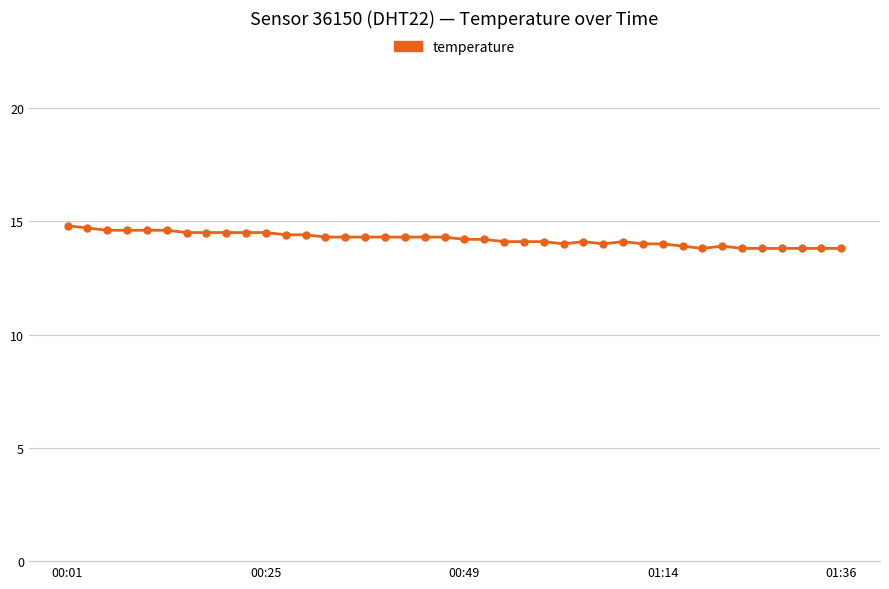

True or false: there are more than 2 points higher than both neighbors.

True